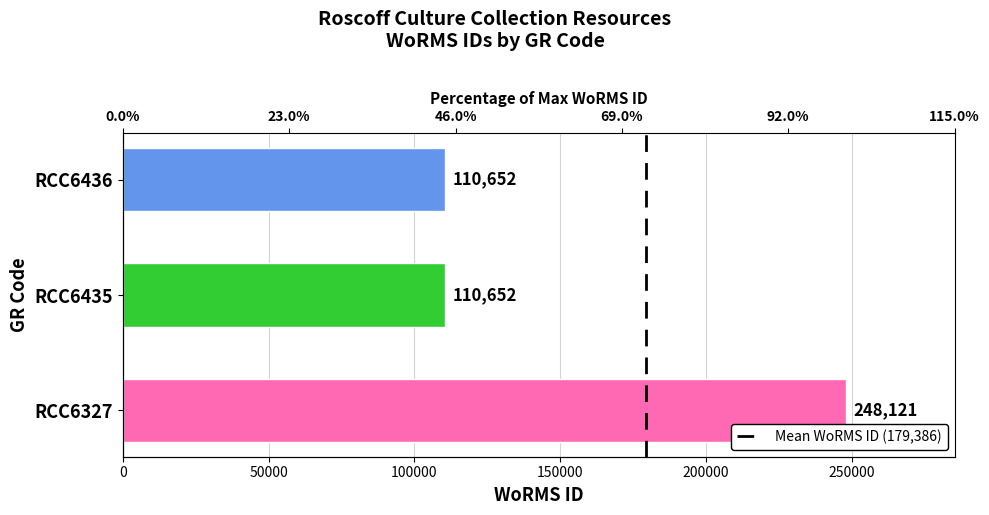

The value at RCC6436 is 110652. True or false?

True